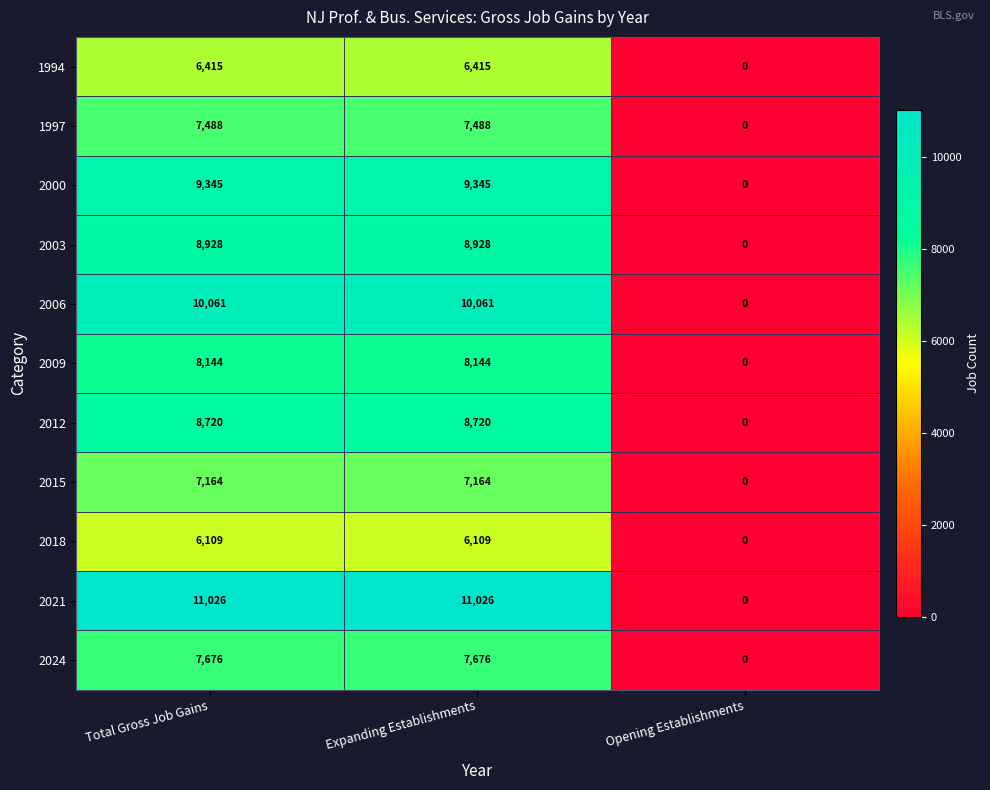

What is the sum of all 2006 values?

20122